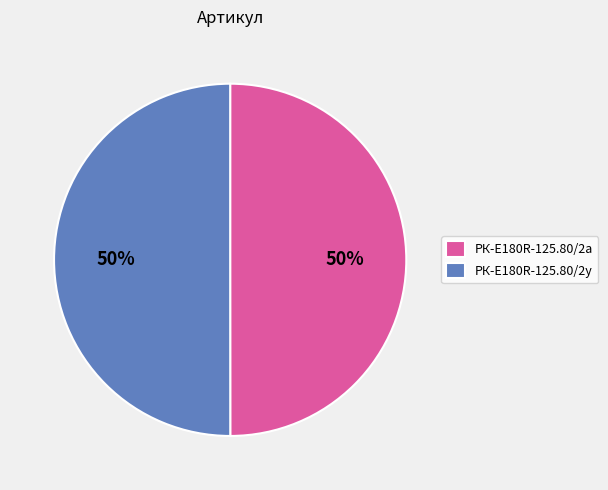

True or false: РК-E180R-125.80/2а accounts for 64% of the total.

False